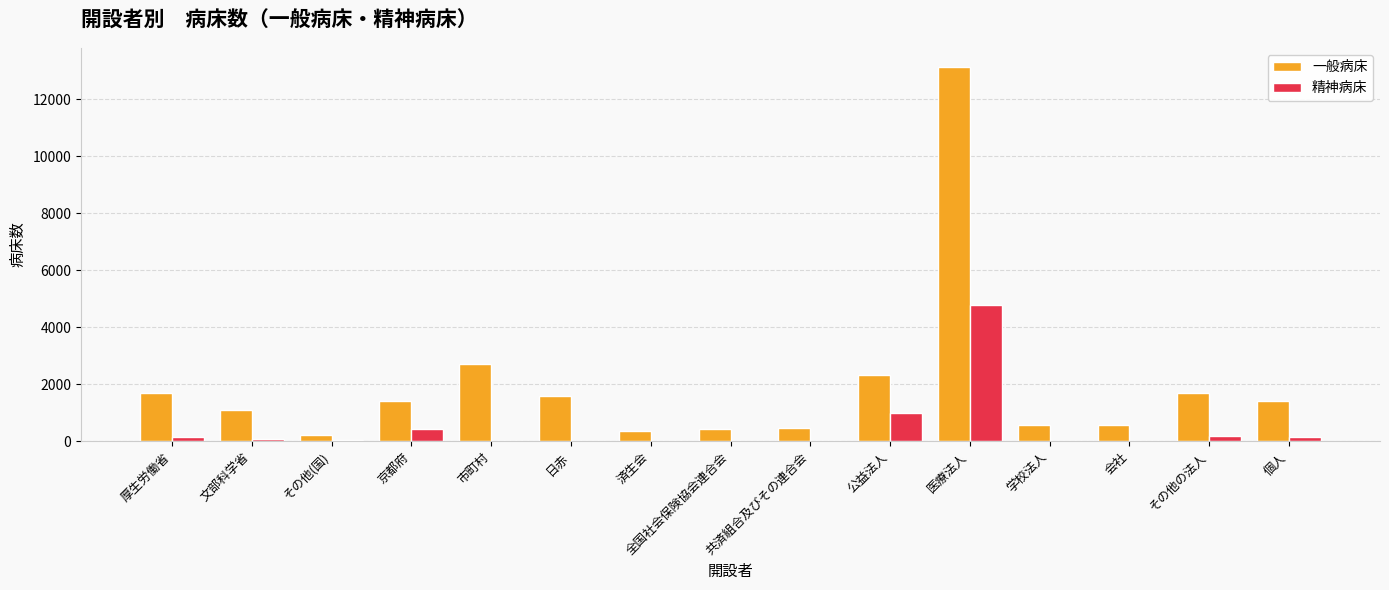

What is the sum of all 精神病床 values?

6841